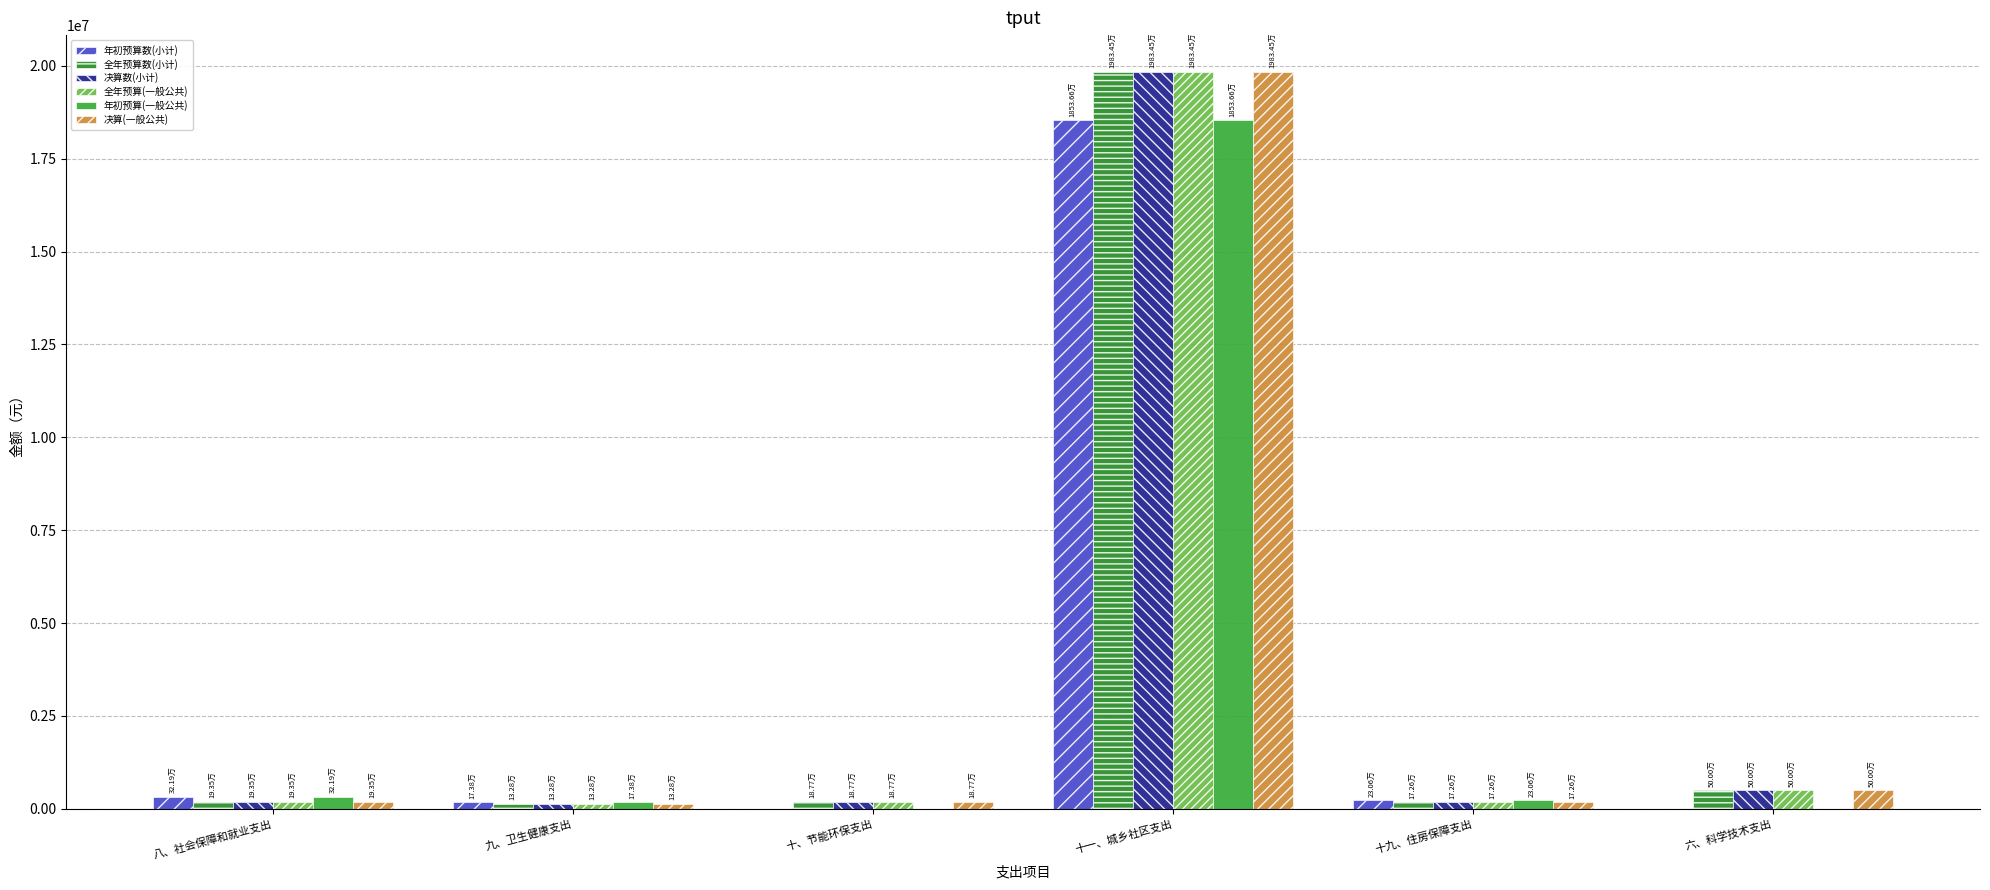

Rank the series at 九、卫生健康支出 from lowest to highest value.

全年预算数(小计), 决算数(小计), 全年预算(一般公共), 决算(一般公共), 年初预算数(小计), 年初预算(一般公共)